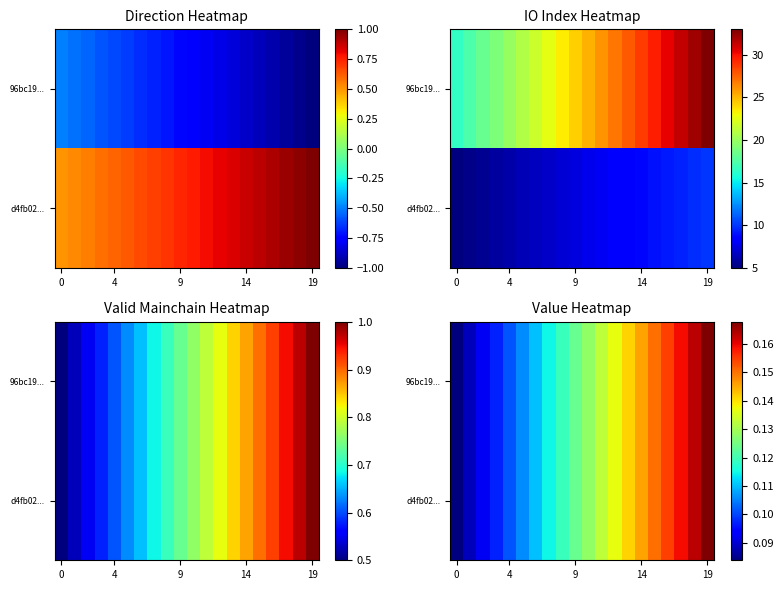

What is the smallest value displayed?

0.1